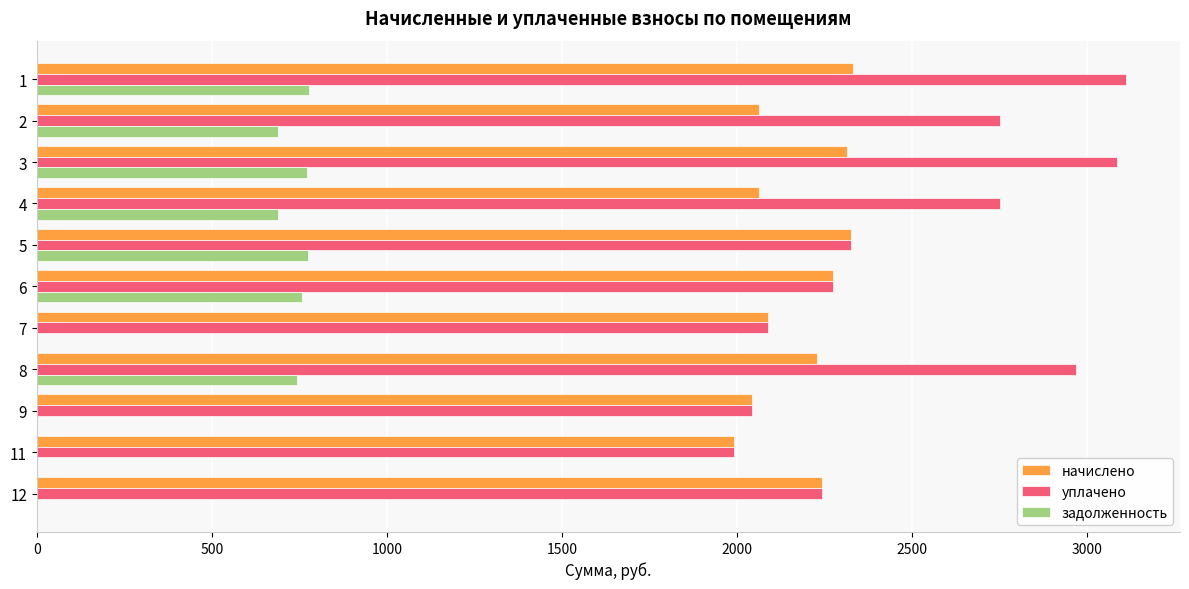

What is the sum of all уплачено values?

27630.8